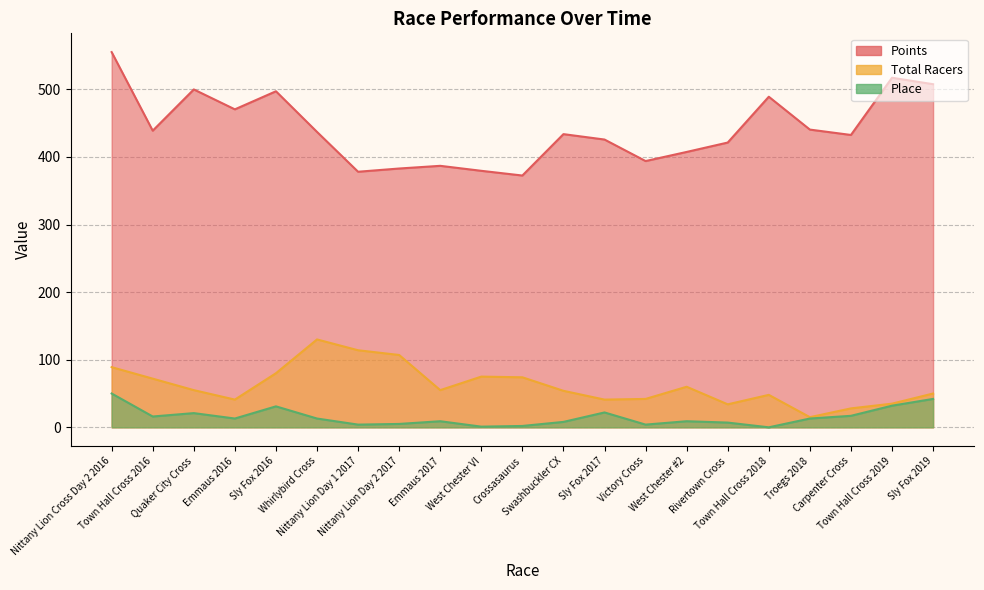

At which label is Total Racers closest to 72?

Town Hall Cross 2016